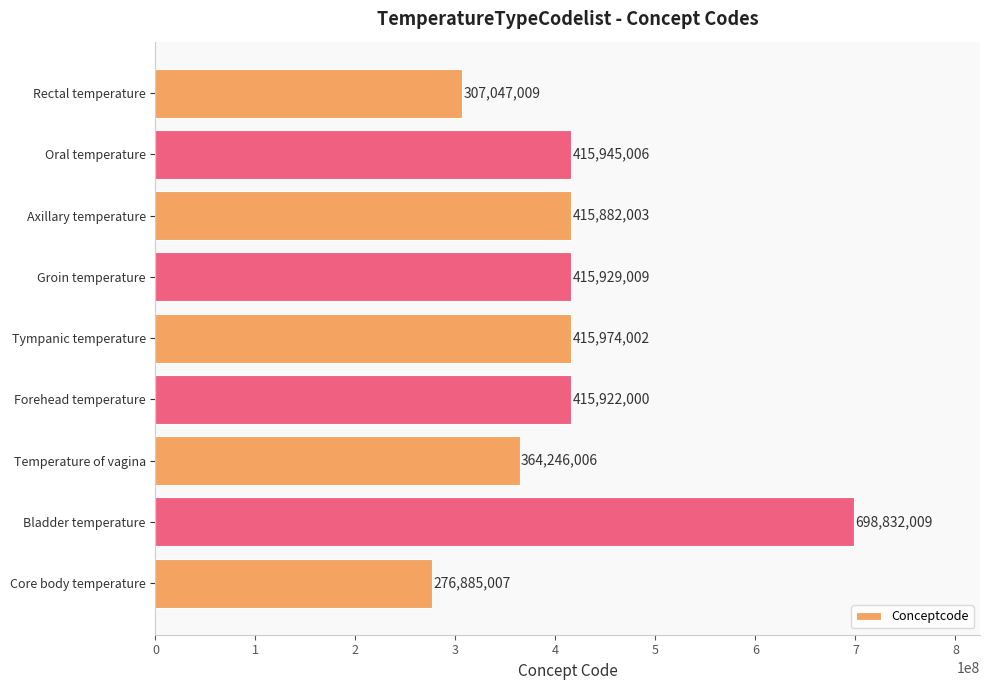

Which label corresponds to the smallest value in the chart?

Core body temperature